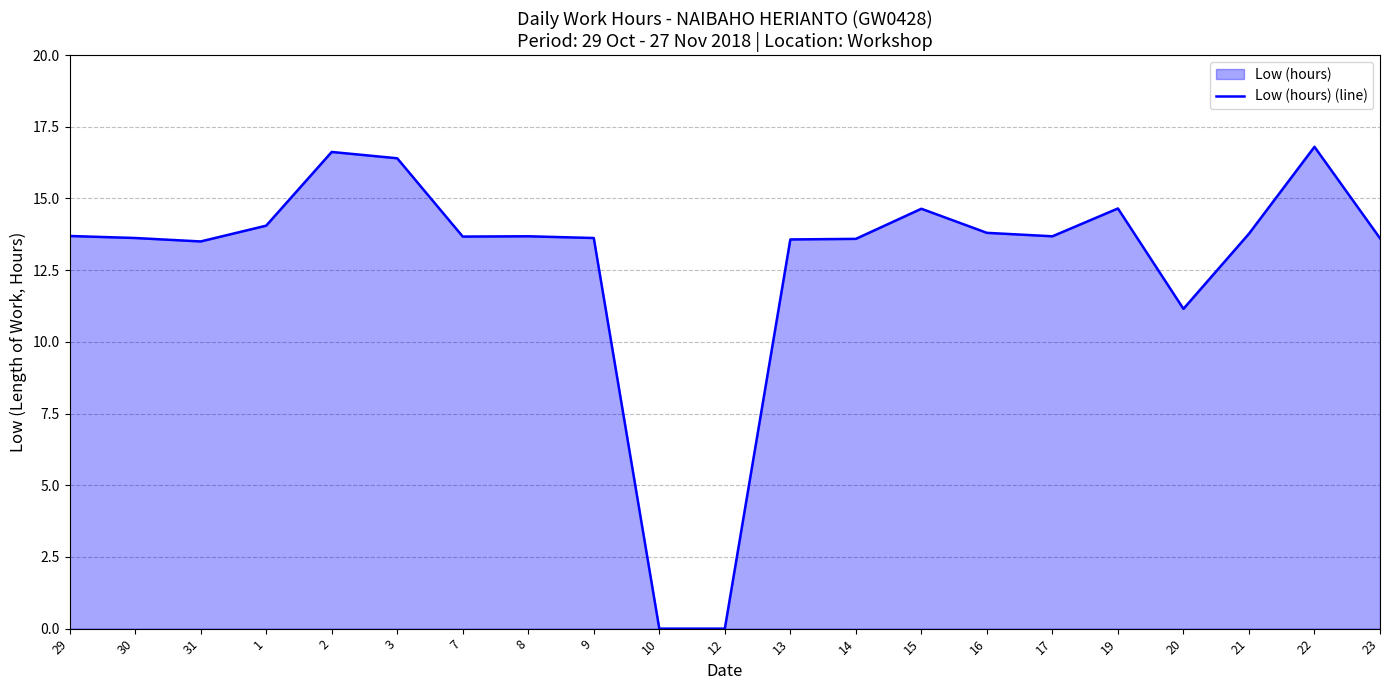

Rank the categories by value from highest to lowest.

22, 2, 3, 19, 15, 1, 16, 21, 29, 8, 17, 7, 30, 9, 23, 14, 13, 31, 20, 10, 12